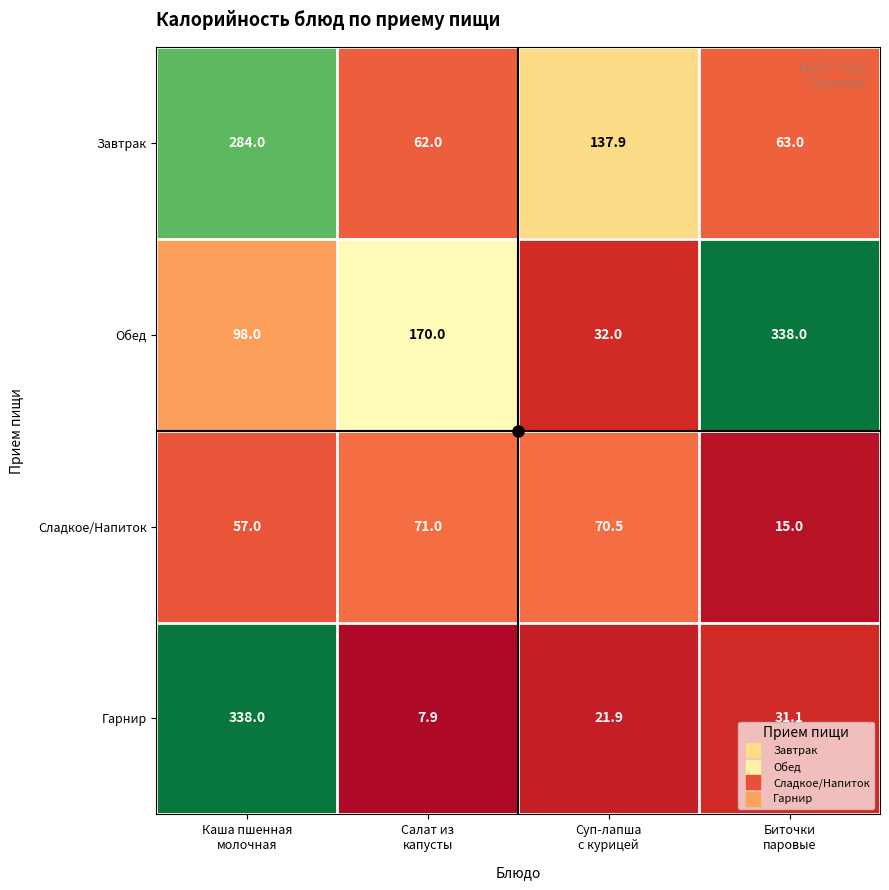

Count the number of data series in this chart.

4